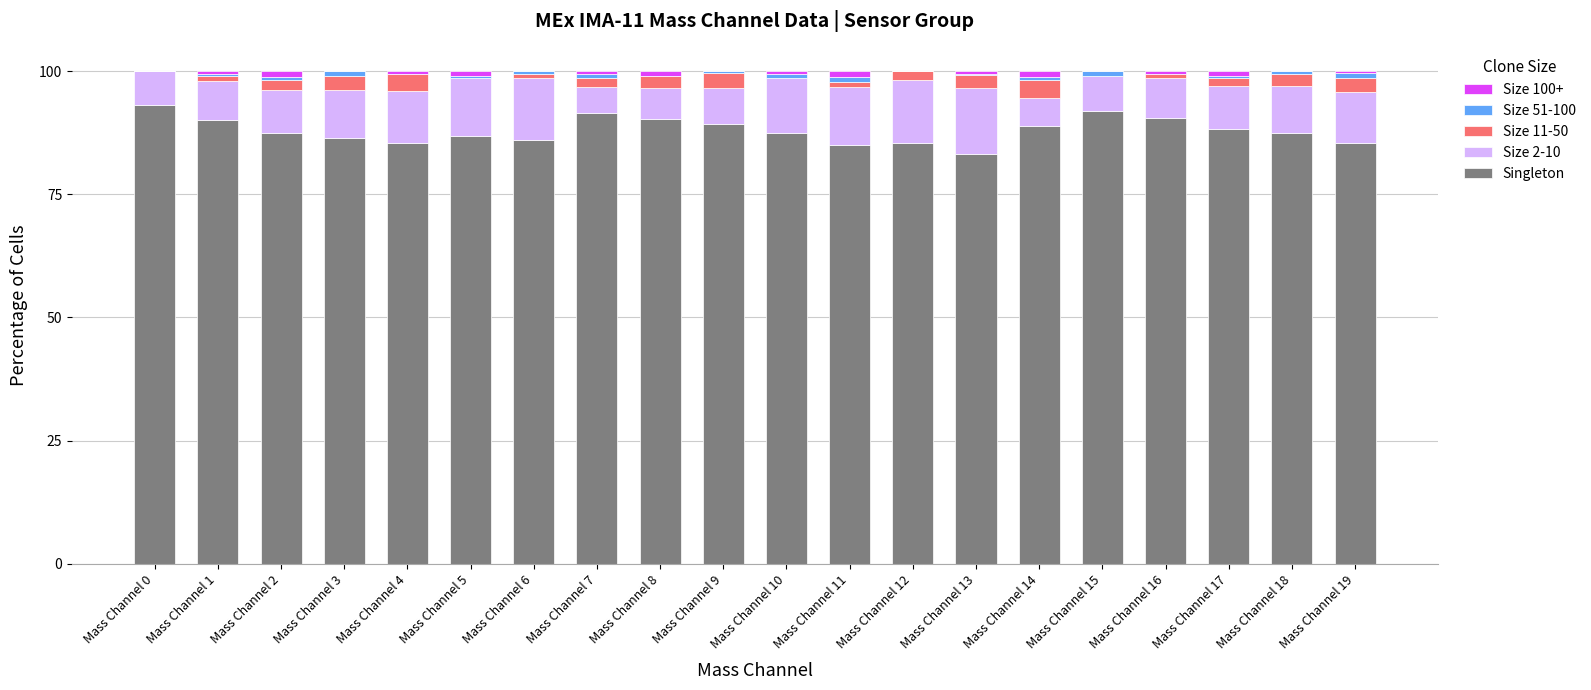

What is the maximum value for Singleton?

93.2